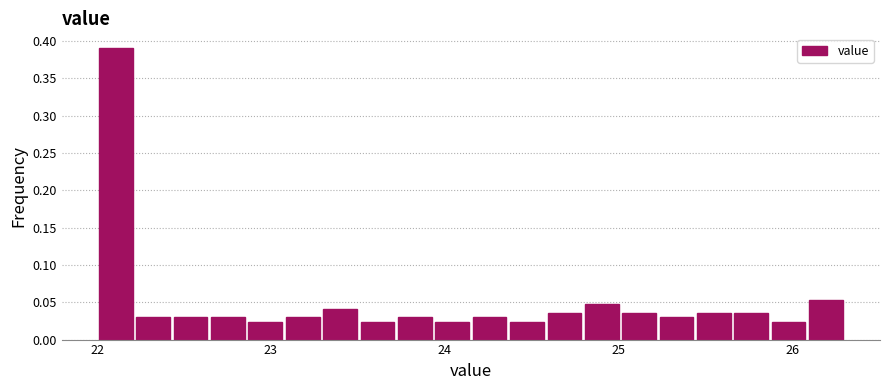

Read against the x-axis, roughly where is the centre of the tallest bar?

22.1